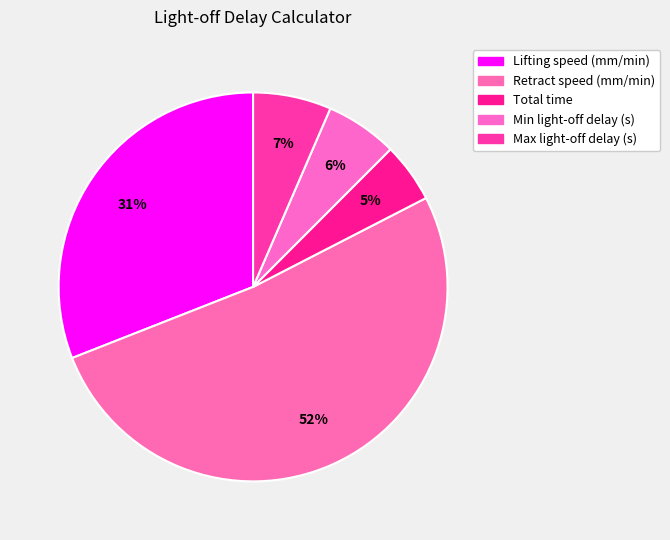

To the nearest percent, what is the difference between the largest and smallest slice percentages?

47%